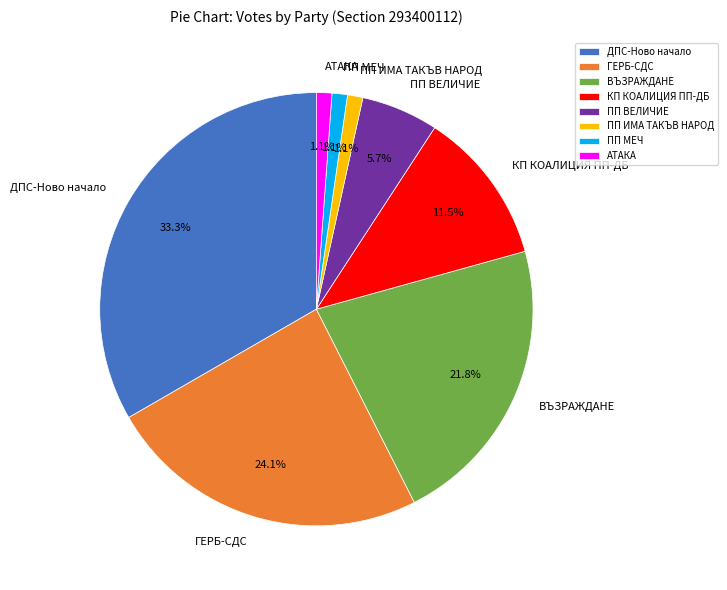

True or false: ГЕРБ-СДС accounts for 36% of the total.

False